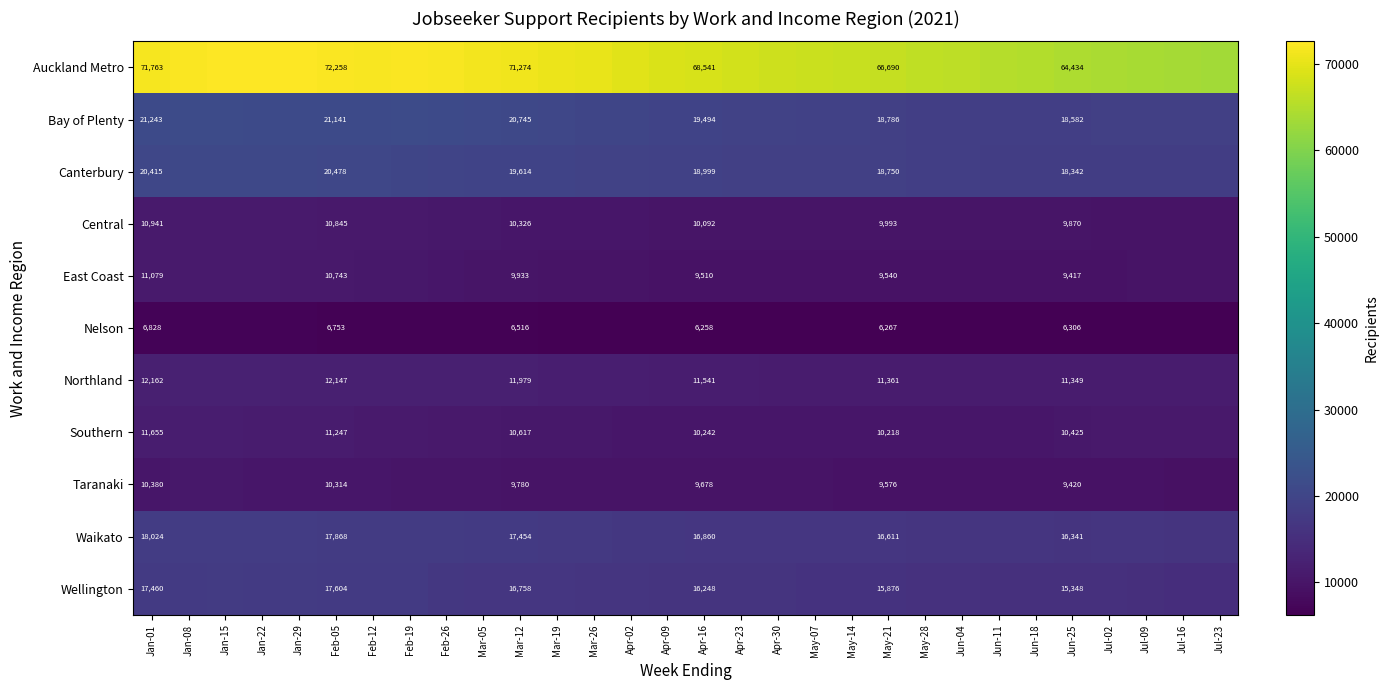

What is the difference between the highest and lowest values at Feb-05?

65505